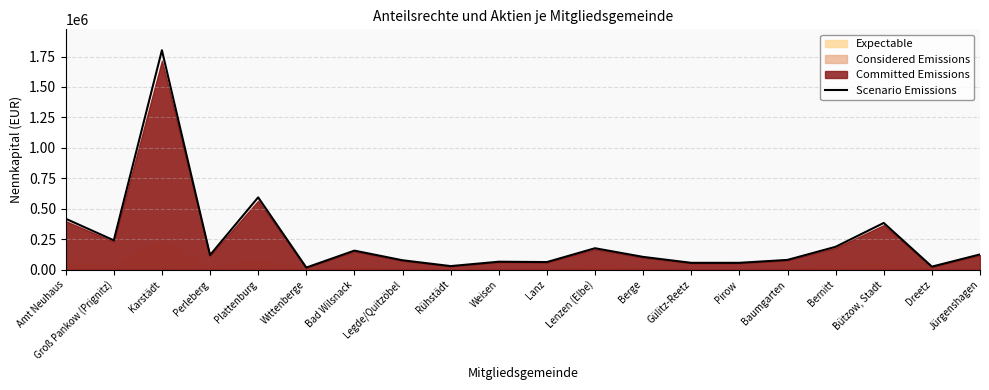

Which label corresponds to the largest value in the chart?

Karstädt